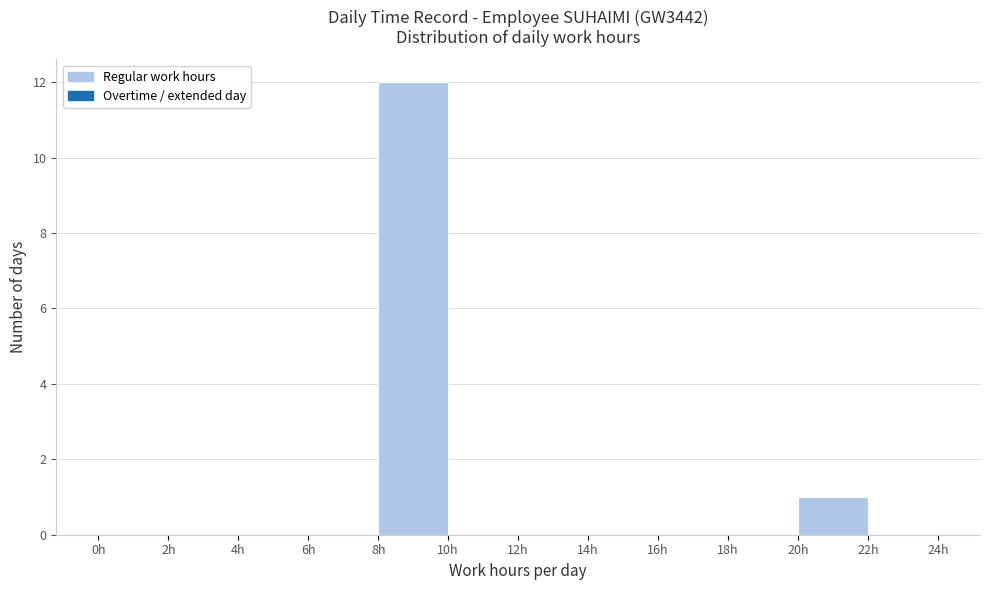

Reading left to right, transcribe this chart: for each bar, give the range it covers on the x-axis and its height. The values are not printed on the chart, so give them approximately, as read against the axis.

0 to 2: 0
2 to 4: 0
4 to 6: 0
6 to 8: 0
8 to 10: 12
10 to 12: 0
12 to 14: 0
14 to 16: 0
16 to 18: 0
18 to 20: 0
20 to 22: 1
22 to 24: 0